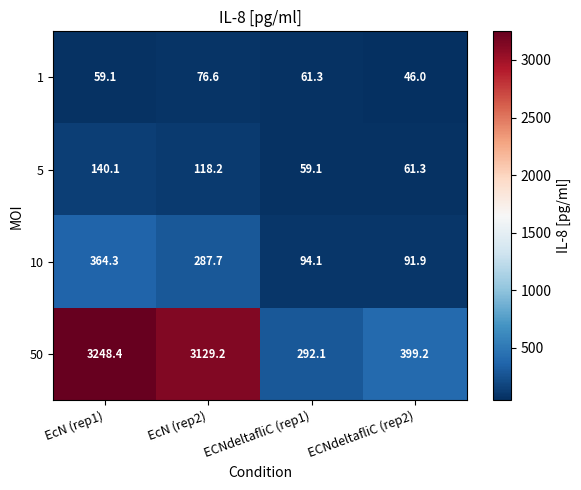

Which series has the largest total across all categories?

50